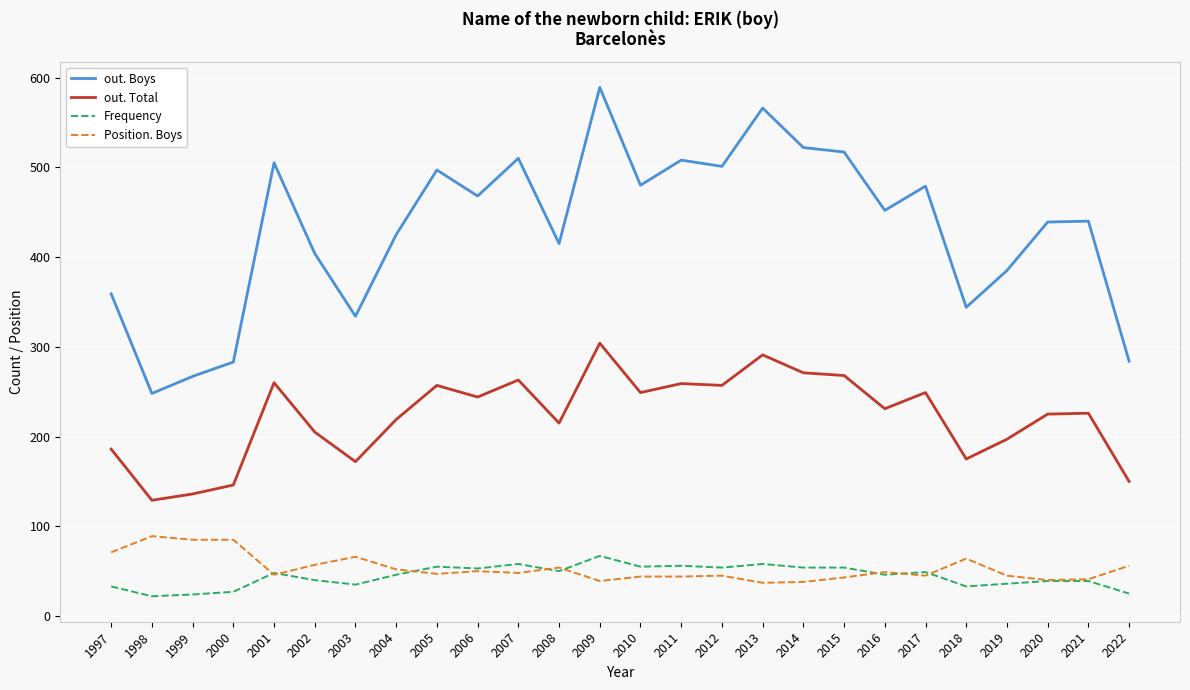

At which label does out. Boys reach its peak?

2009